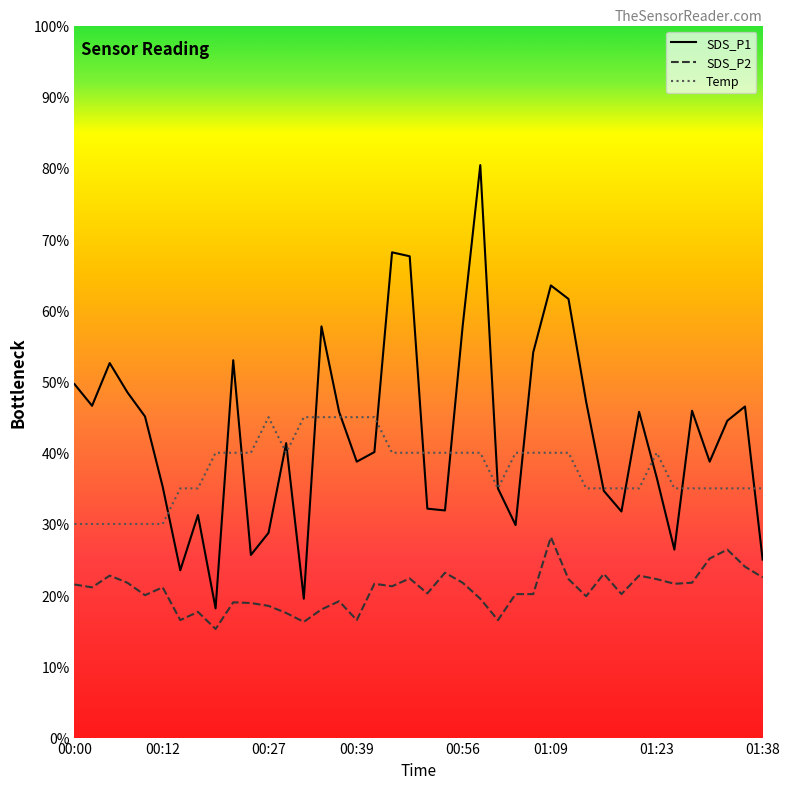

Which series has the largest range (max minus min)?

SDS_P1